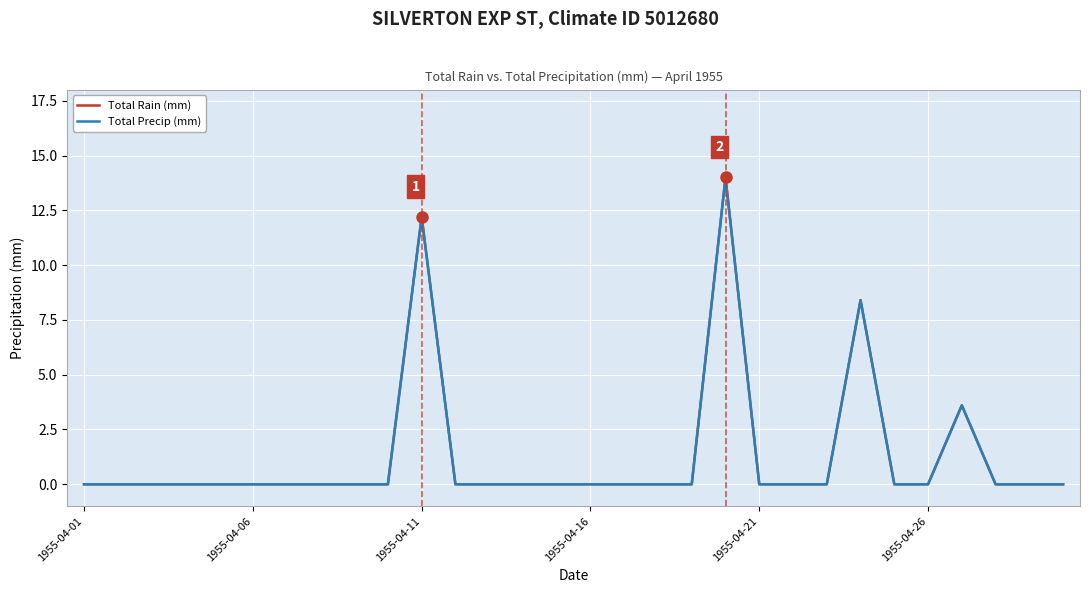

Is this an area chart (filled region under the line)?

No